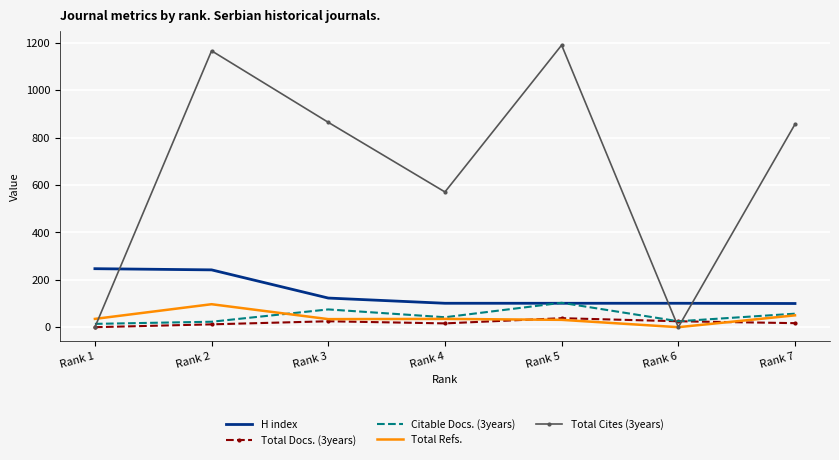

What are all the series names shown in the legend?

H index, Total Docs. (3years), Citable Docs. (3years), Total Refs., Total Cites (3years)